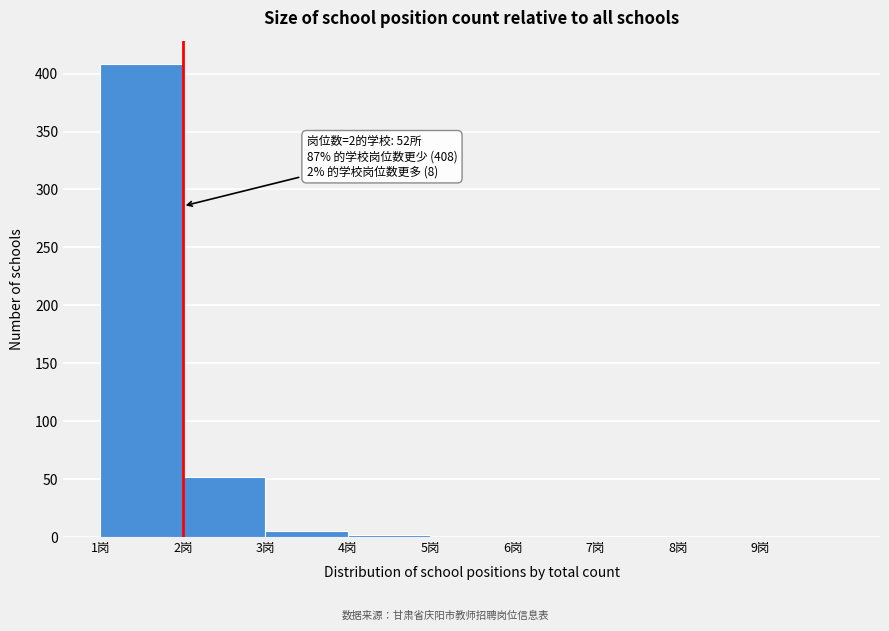

Which range on the x-axis has the tallest bar?

1 to 2